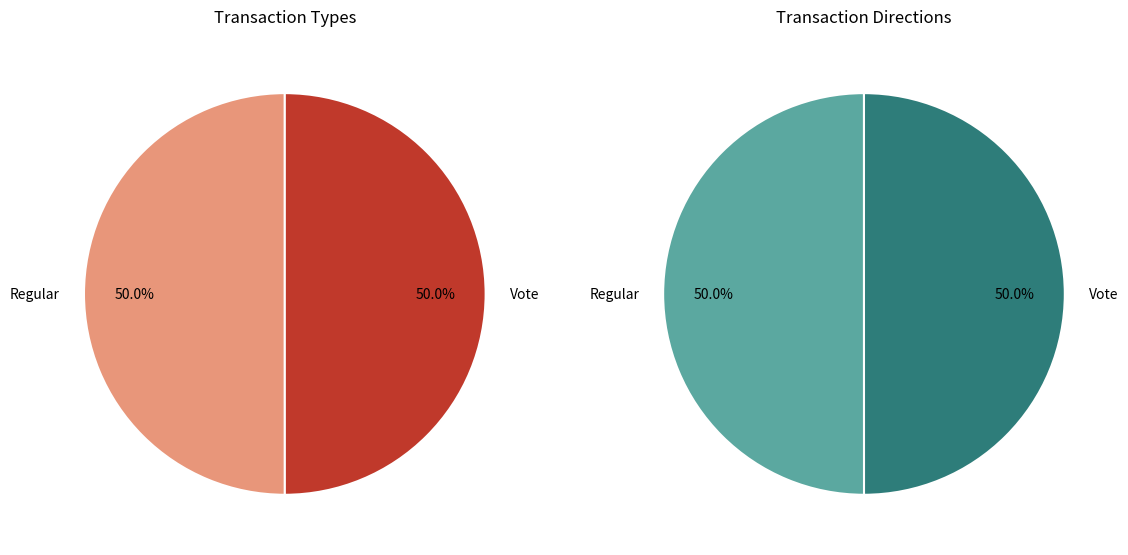

What percentage is the Vote slice, to the nearest percent?

50%